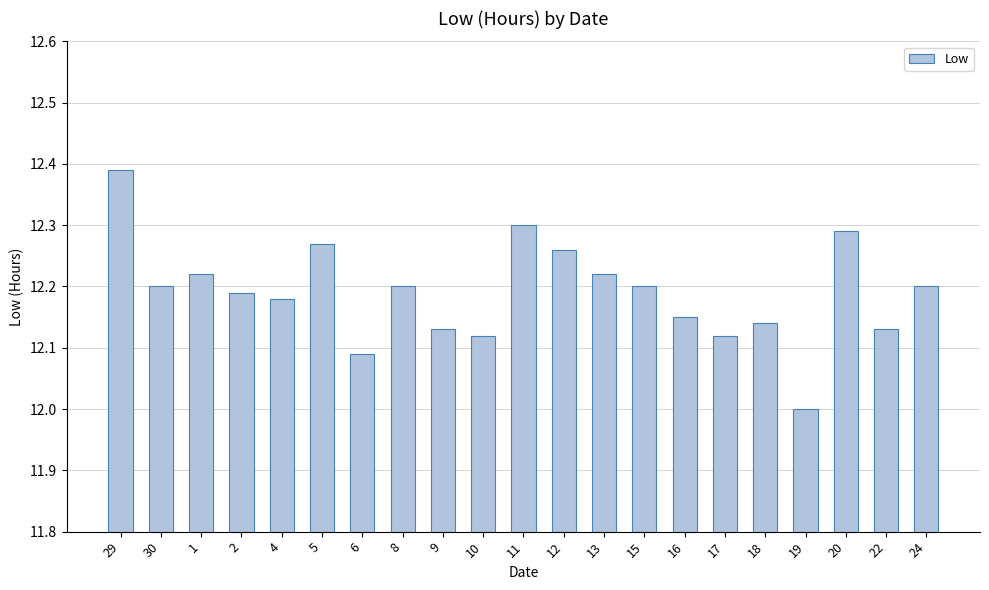

What is the label of the 18th bar from the left?

19